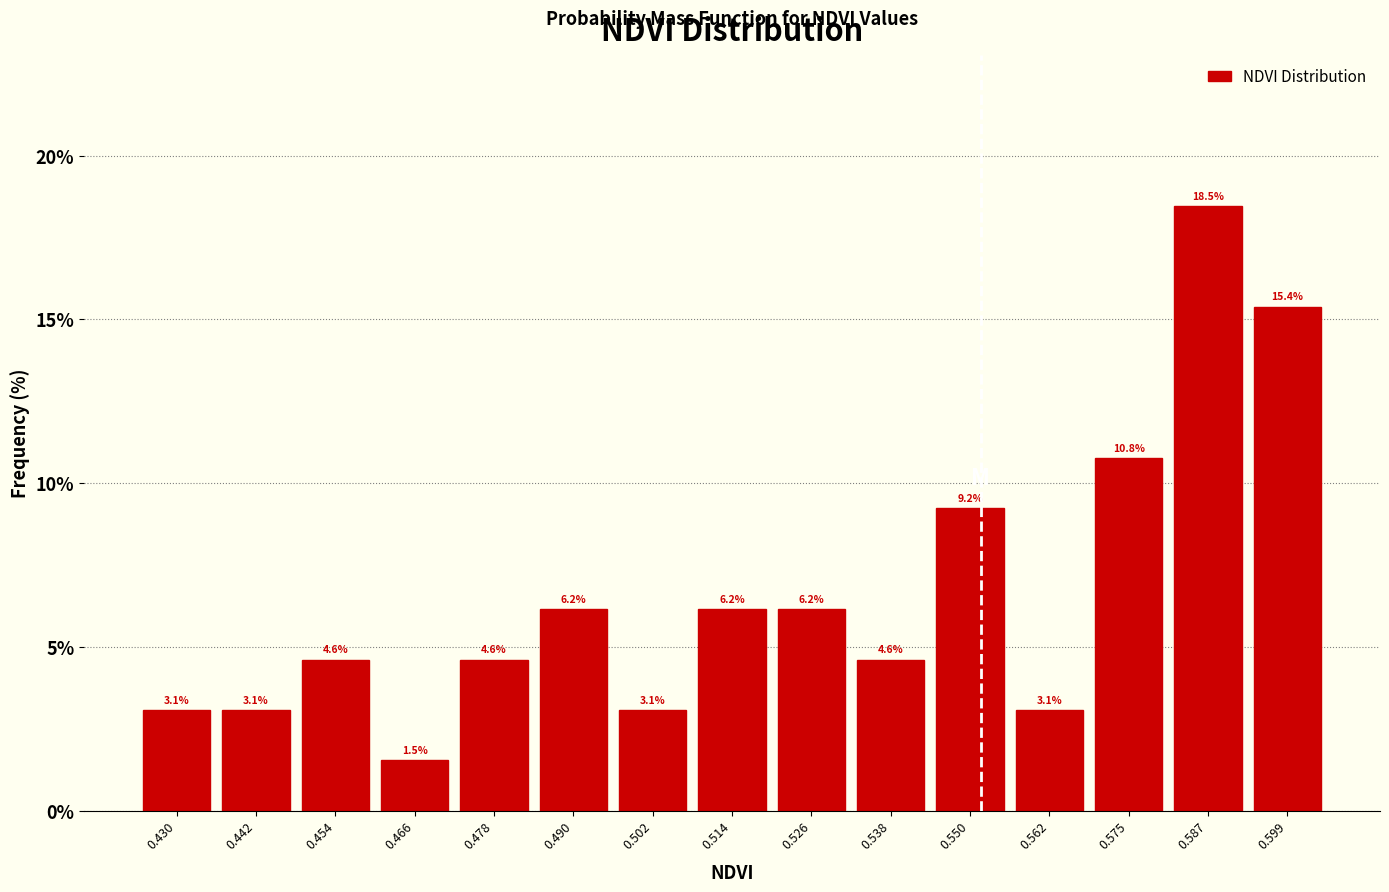

Which range on the x-axis has the tallest bar?

0.580 to 0.592